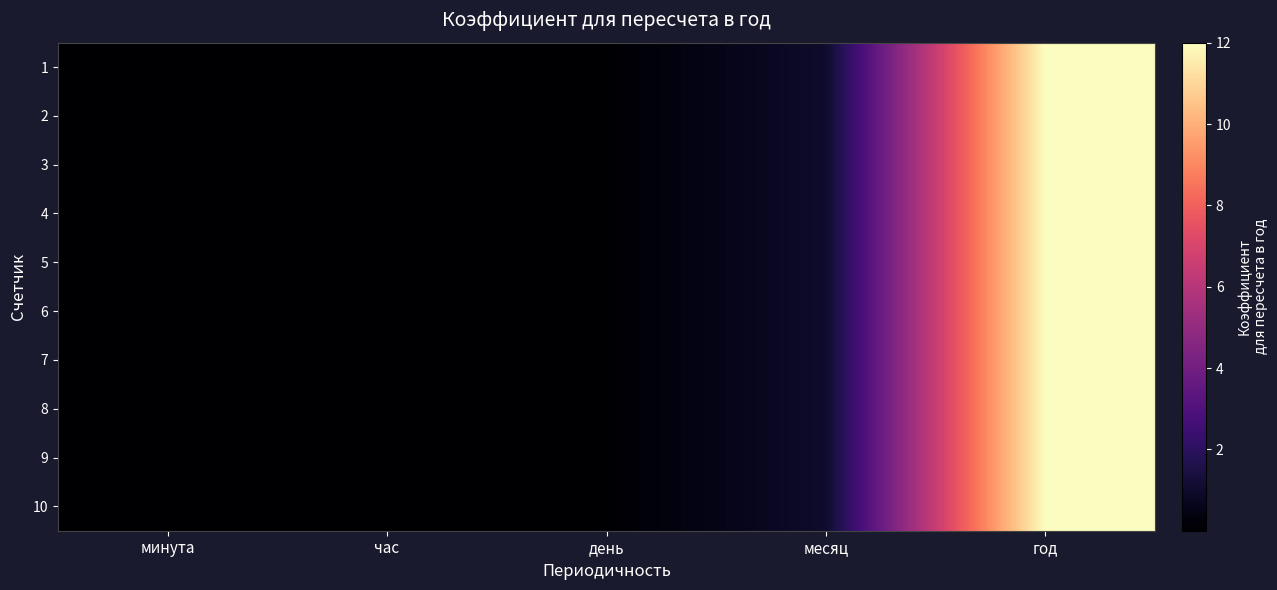

Rank the series at час from highest to lowest value.

1, 2, 3, 4, 5, 6, 7, 8, 9, 10